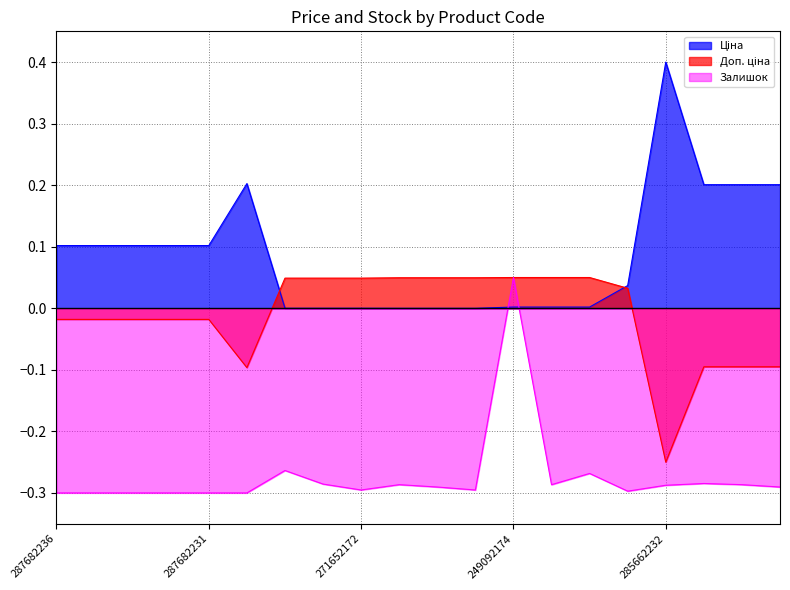

How many categories are shown in the chart?

20